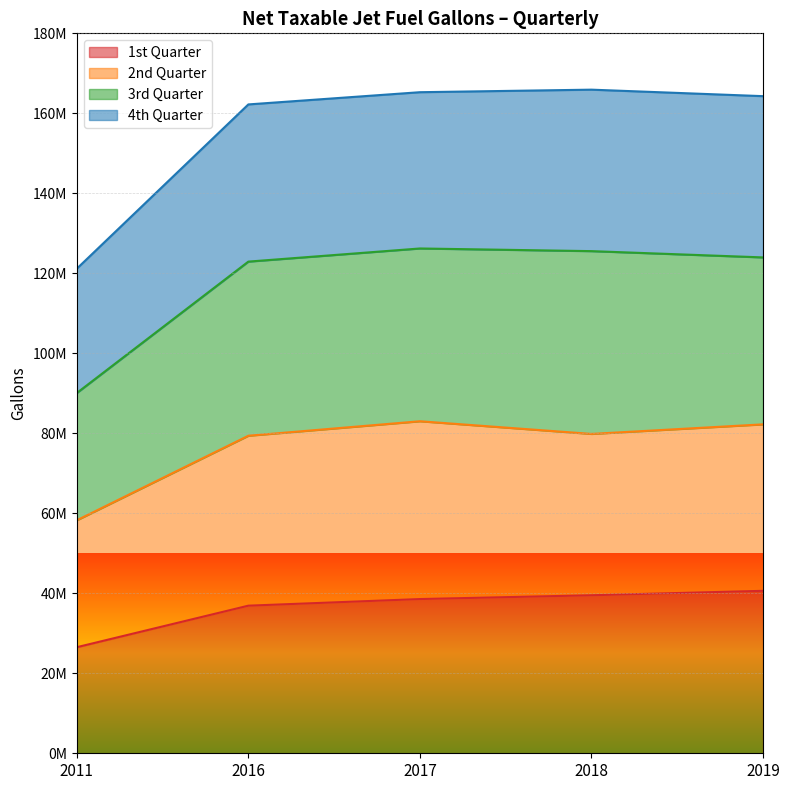

True or false: 1st Quarter and 4th Quarter cross at least once.

False